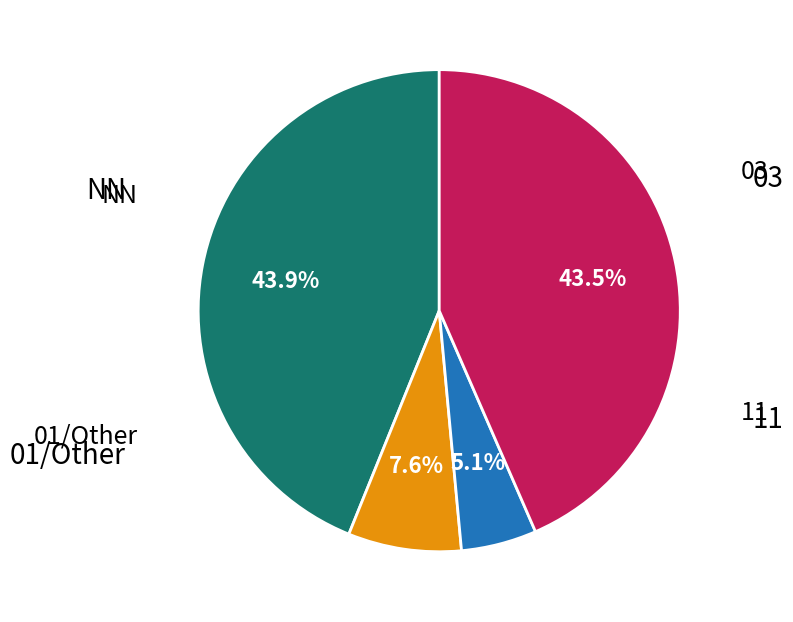

How many segments does this pie chart have?

4